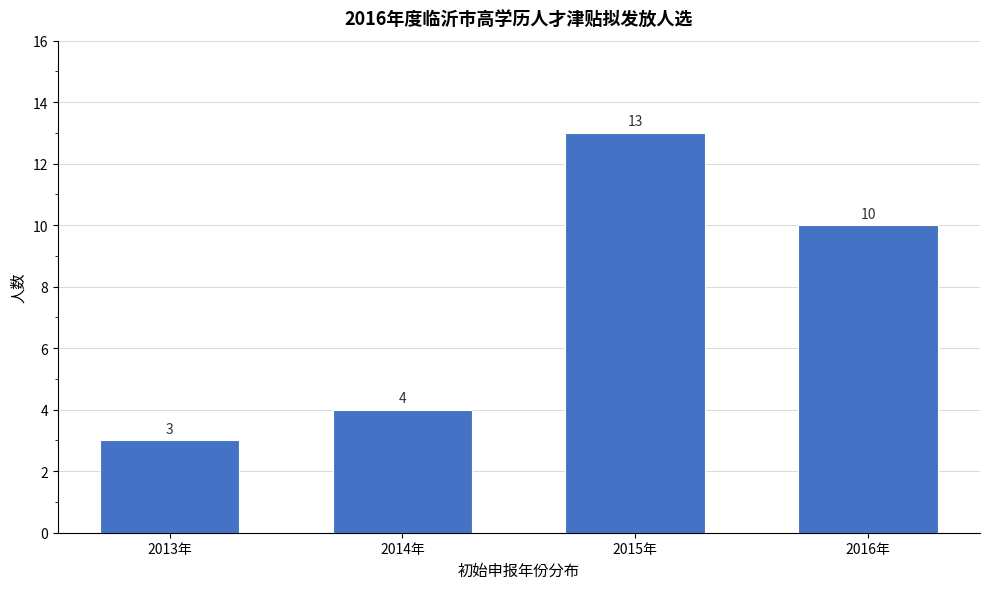

Reading left to right, transcribe all the data shown in this chart.

3	4	13	10